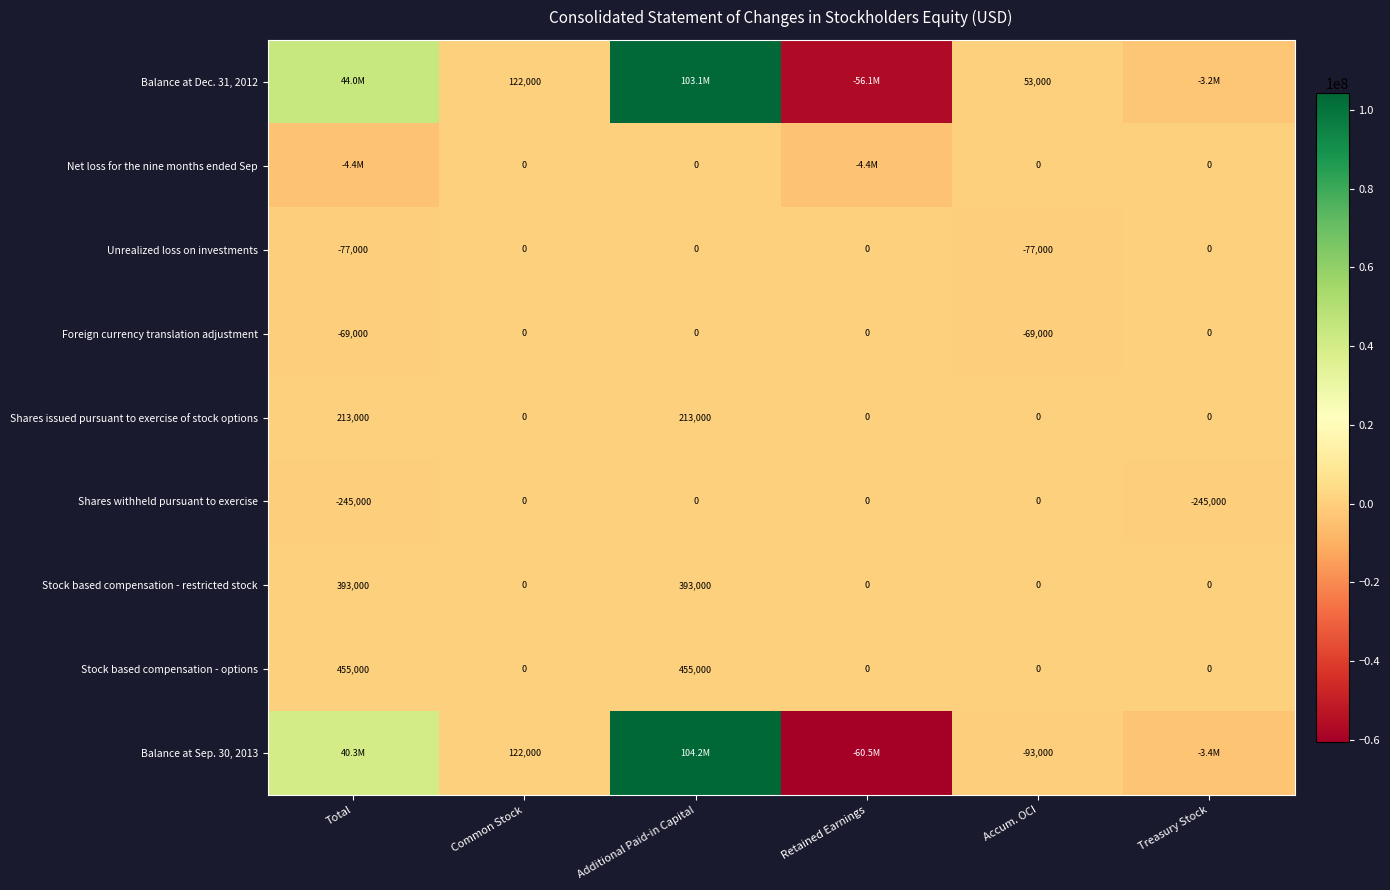

At Total, list the series in order from smallest to largest.

Net loss for the nine months ended Sep, Shares withheld pursuant to exercise, Unrealized loss on investments, Foreign currency translation adjustment, Shares issued pursuant to exercise of stock options, Stock based compensation - restricted stock, Stock based compensation - options, Balance at Sep. 30, 2013, Balance at Dec. 31, 2012